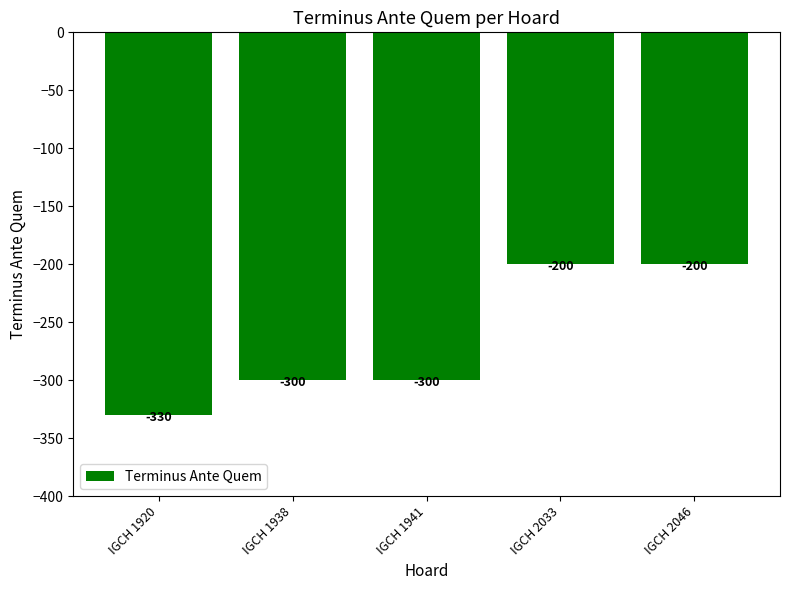

How many categories are shown in the chart?

5